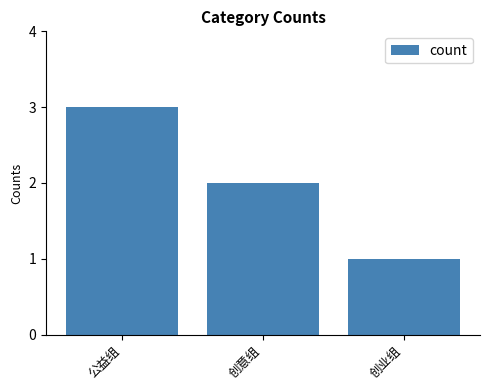

Reading right to left, list all the values displayed in this chart.

1	2	3